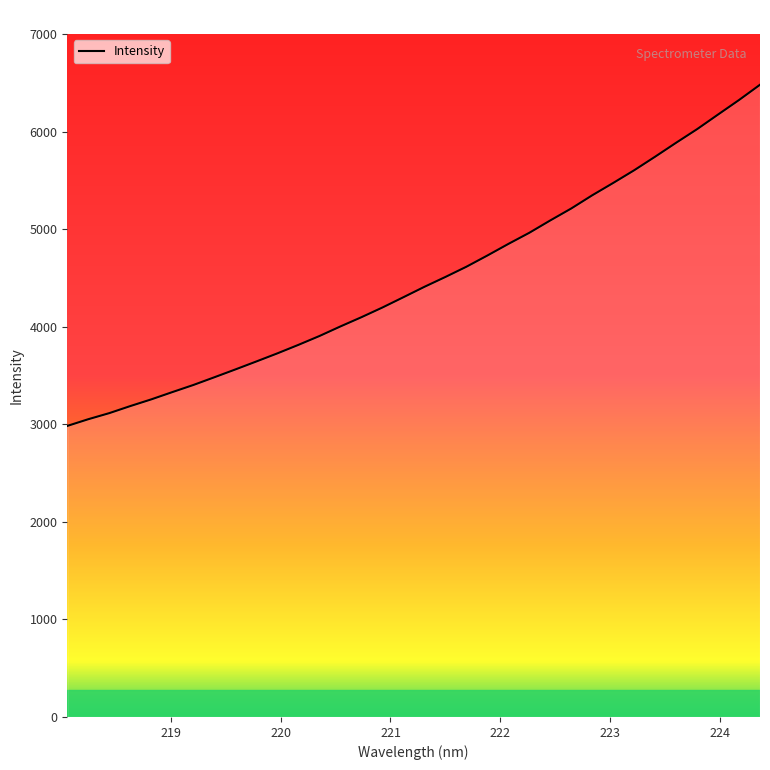

True or false: the data has more than 1 interior local peaks.

False